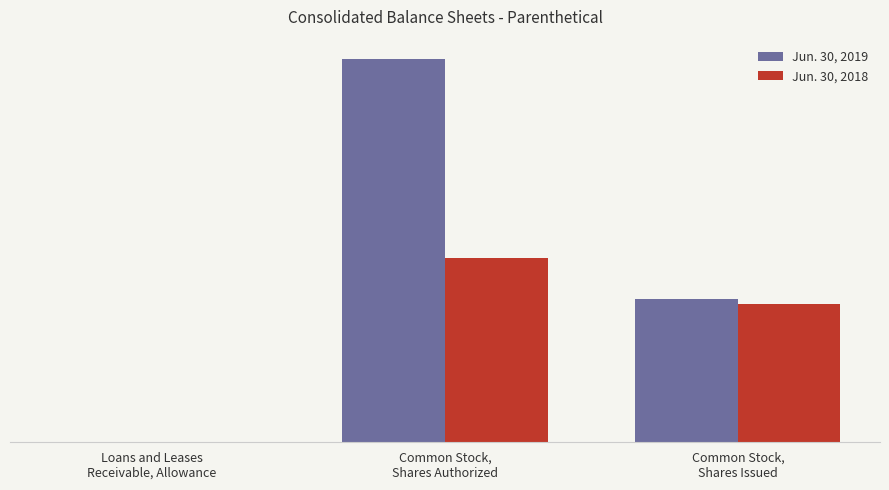

Are the bars horizontal?

No